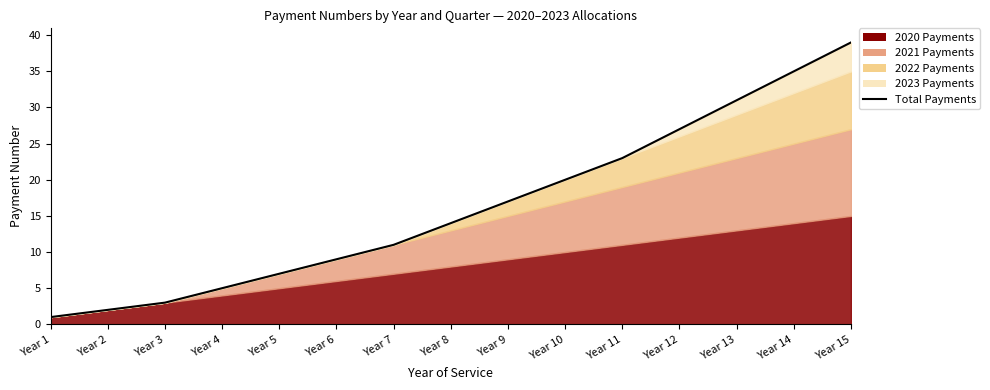

Rank the categories by value from highest to lowest.

Year 15, Year 14, Year 13, Year 12, Year 11, Year 10, Year 9, Year 8, Year 7, Year 6, Year 5, Year 4, Year 3, Year 2, Year 1